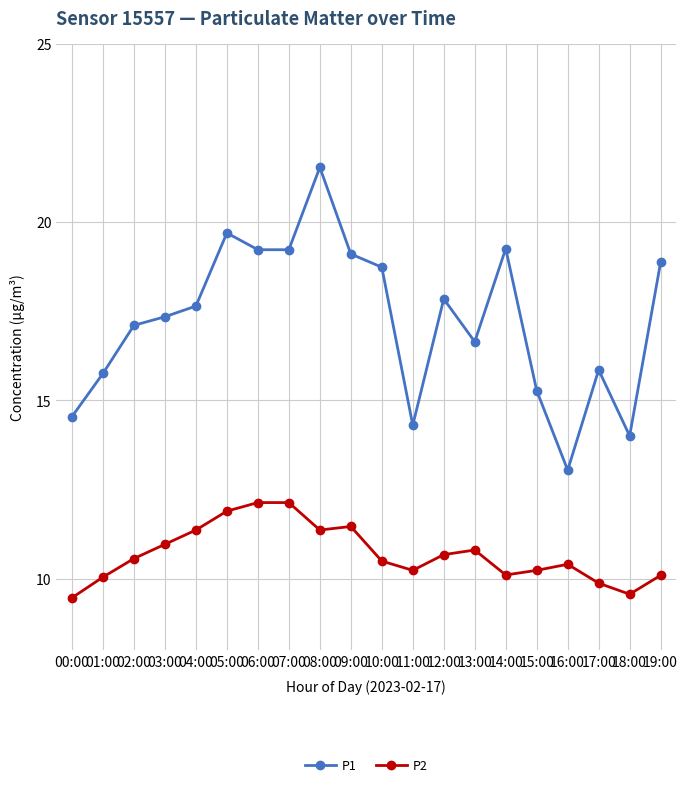

What is the average value of the P2 series?

10.7